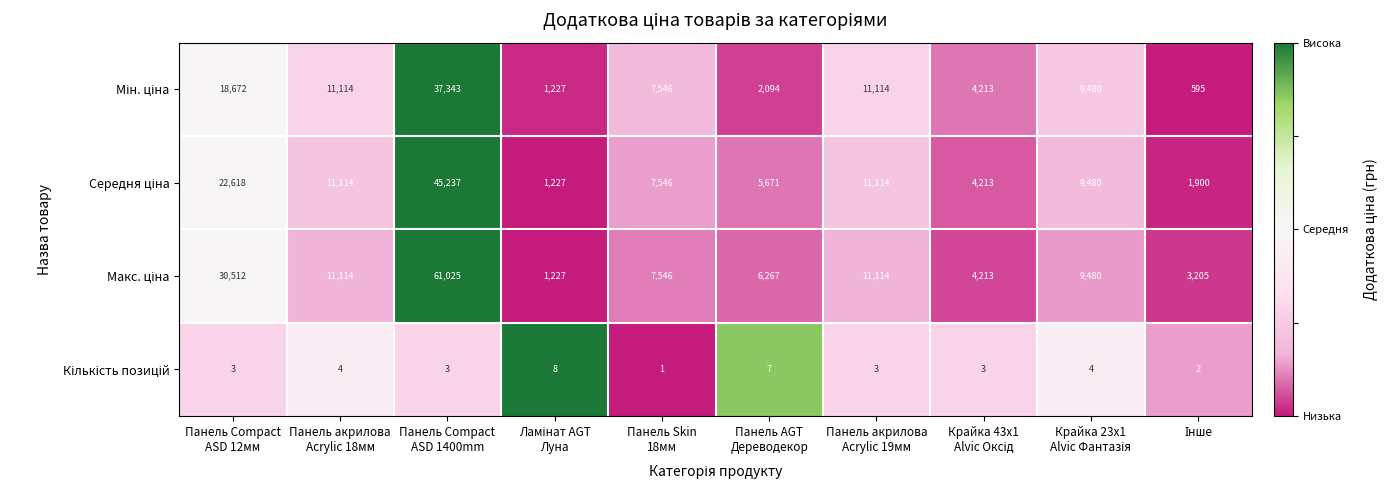

At which category is the sum across all series the highest?

Панель Compact
ASD 1400mm